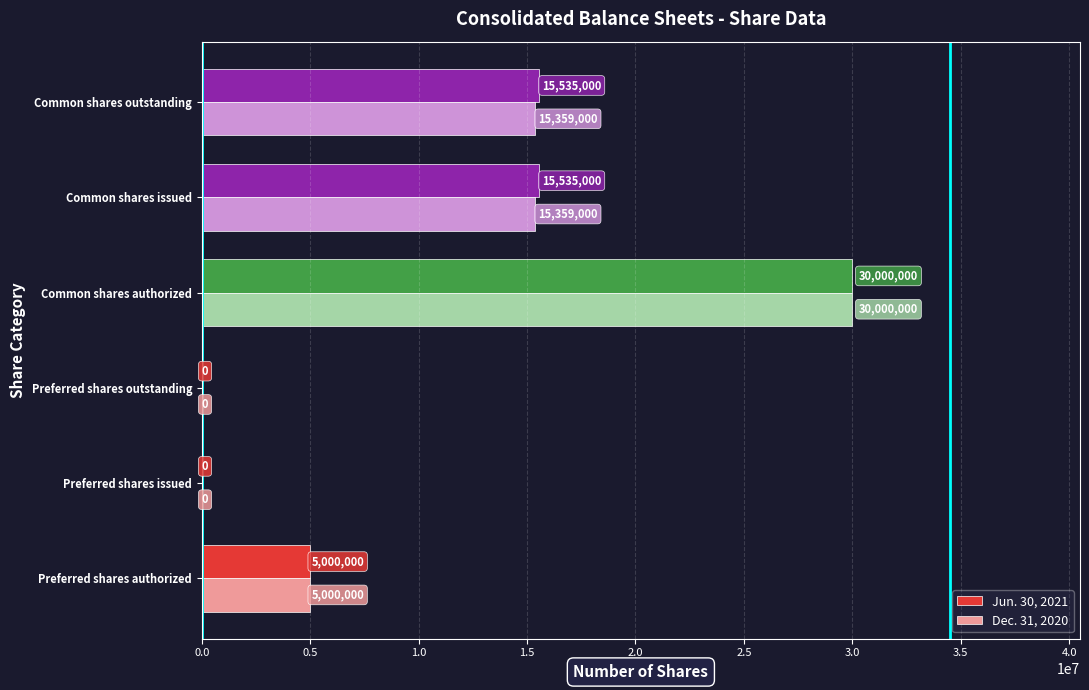

Between Common shares authorized and Common shares outstanding, which series saw the biggest shift?

Dec. 31, 2020